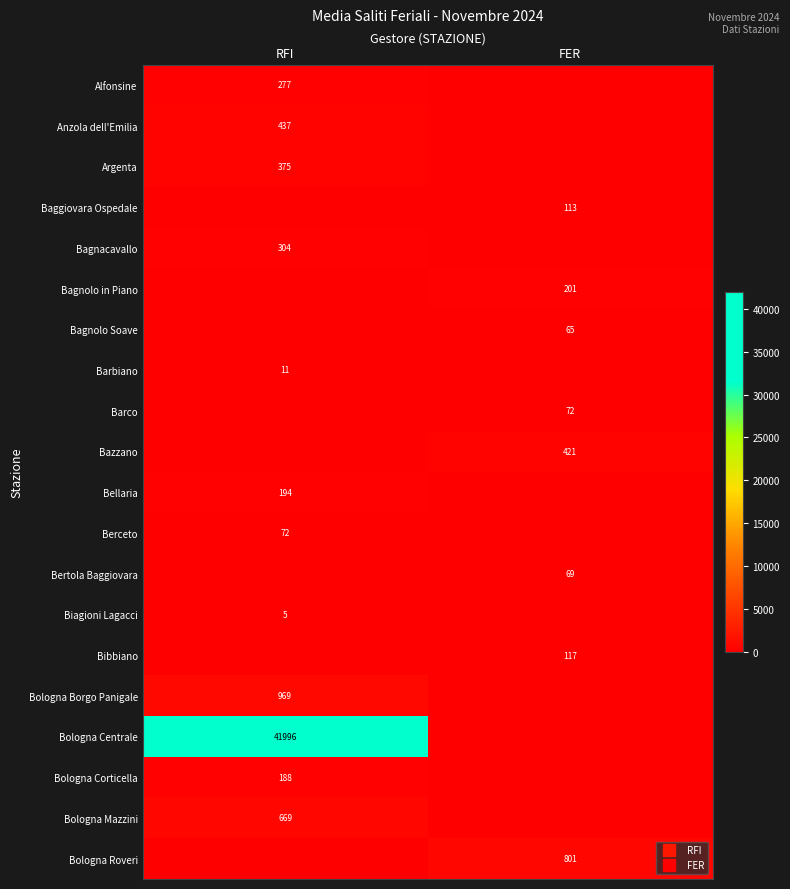

What is the sum of the Bagnolo in Piano values at RFI and FER?

200.6